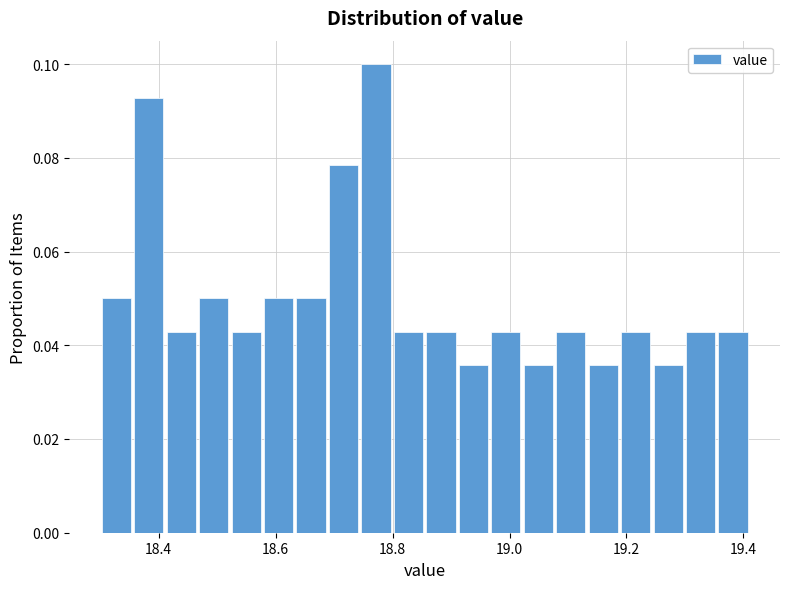

Read against the x-axis, roughly where is the centre of the tallest bar?

18.78